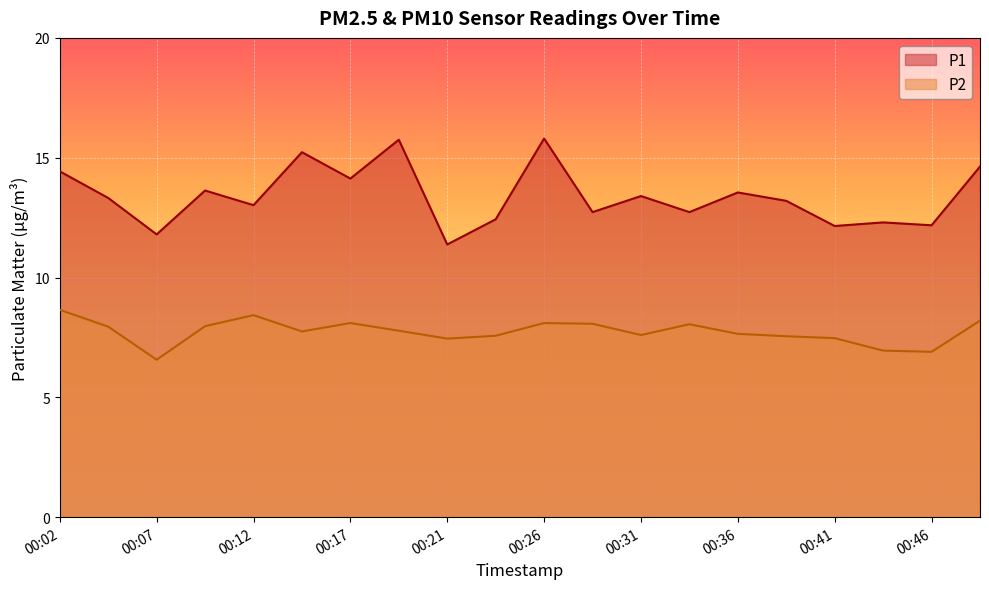

What is the difference between the maximum and minimum values in the P1 series?

4.4